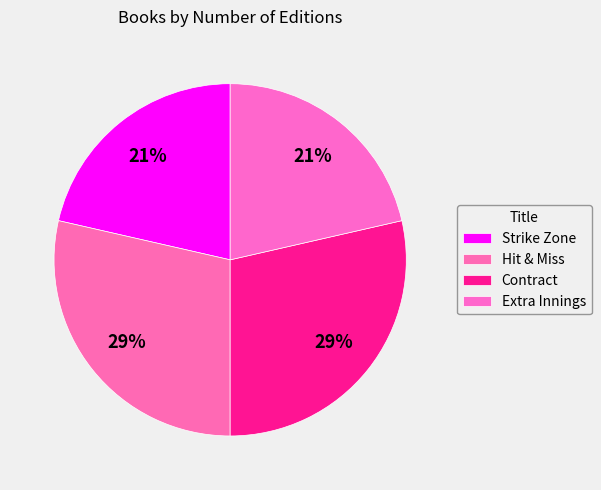

How many slices are in this pie chart?

4